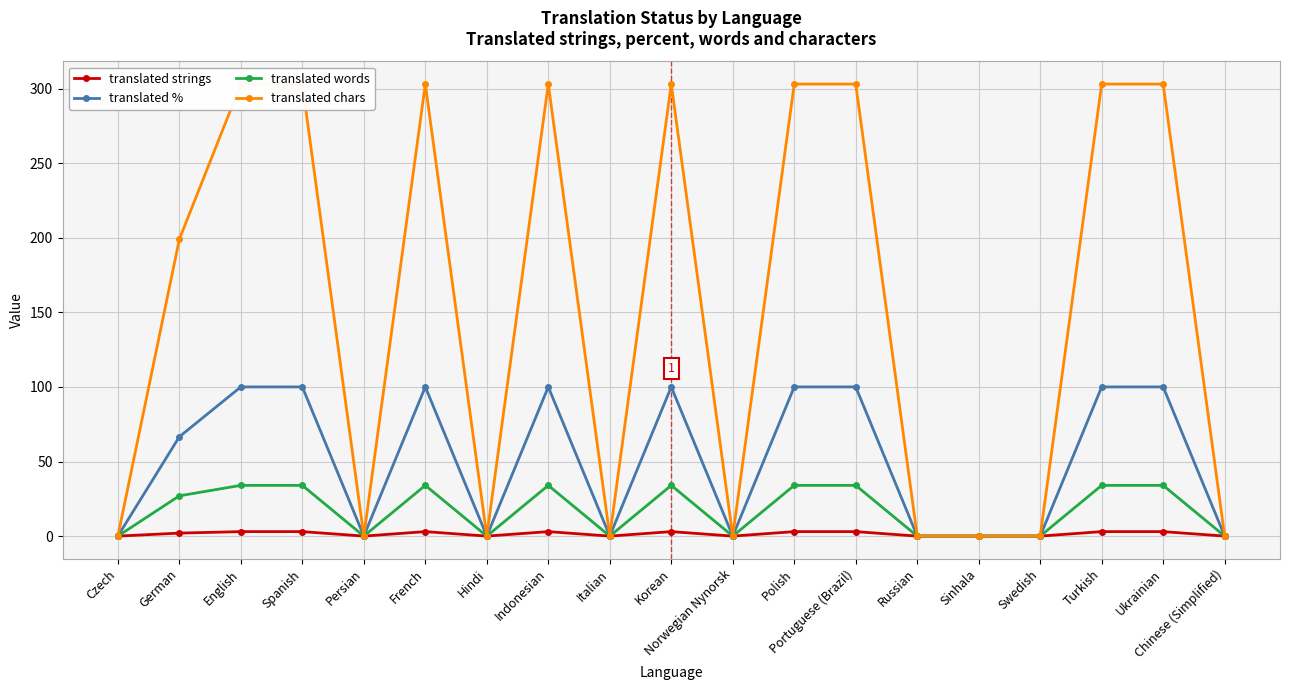

True or false: translated words and translated chars cross at least once.

False